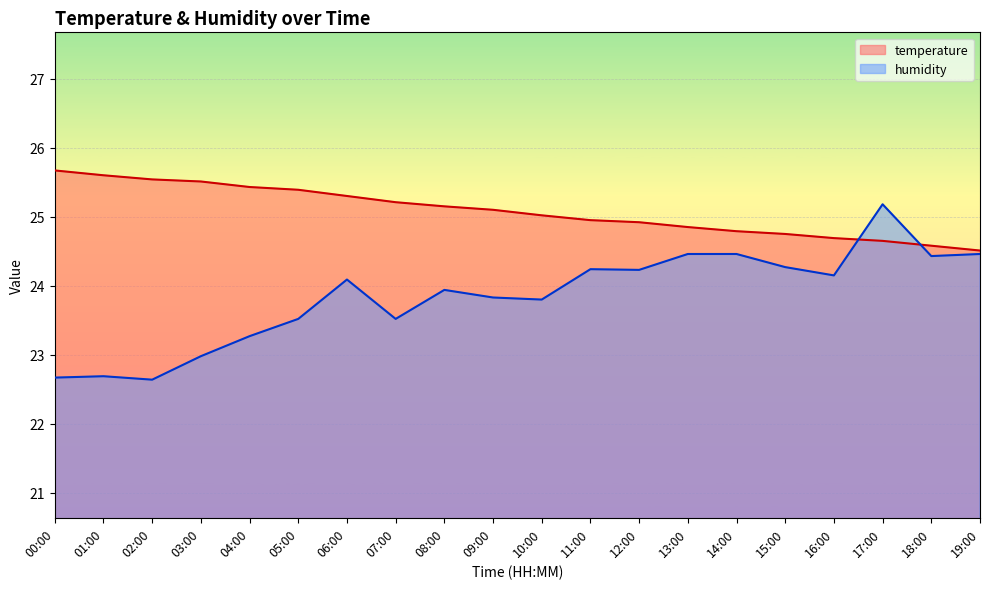

What is the minimum value shown in the chart?

22.6